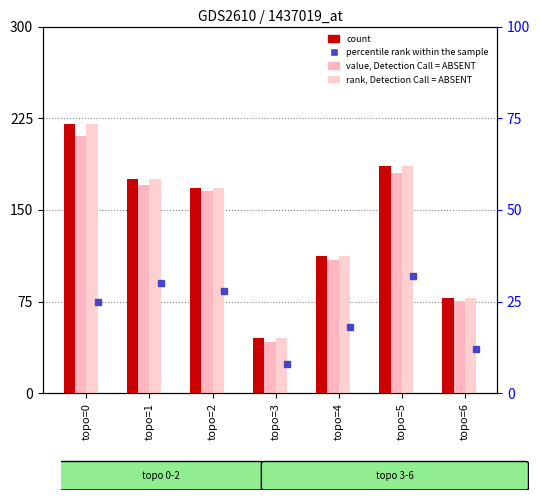

Reading left to right, what are all the values shown in this chart?

count: 220.5	175.3	168.2	45.6	112.4	185.7	78.3
value, Detection Call = ABSENT: 210.2	170.1	165.4	42.3	108.7	180.2	75.1
rank, Detection Call = ABSENT: 220.5	175.3	168.2	45.6	112.4	185.7	78.3